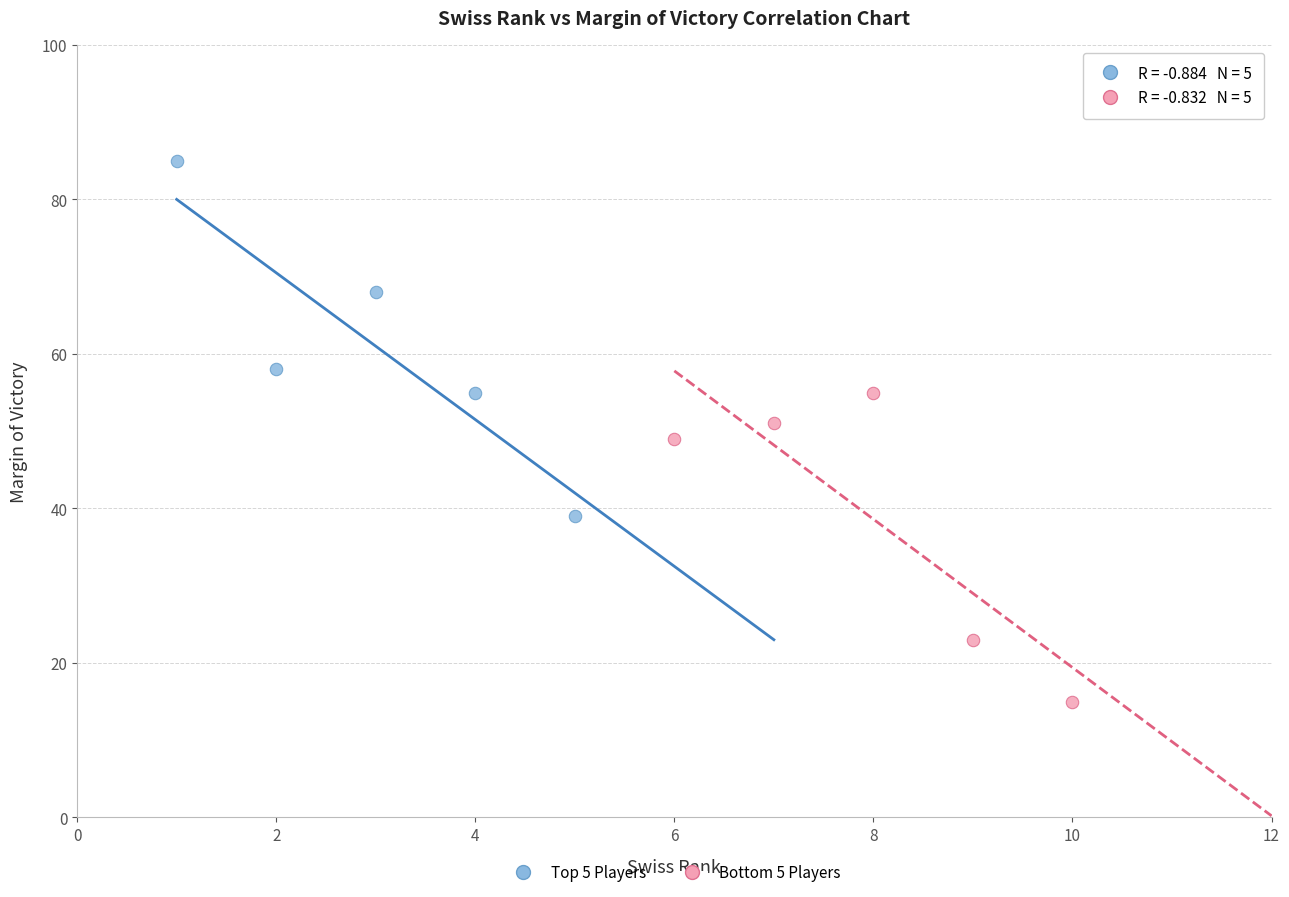

Which series reaches the minimum Y coordinate?

Bottom 5 Players